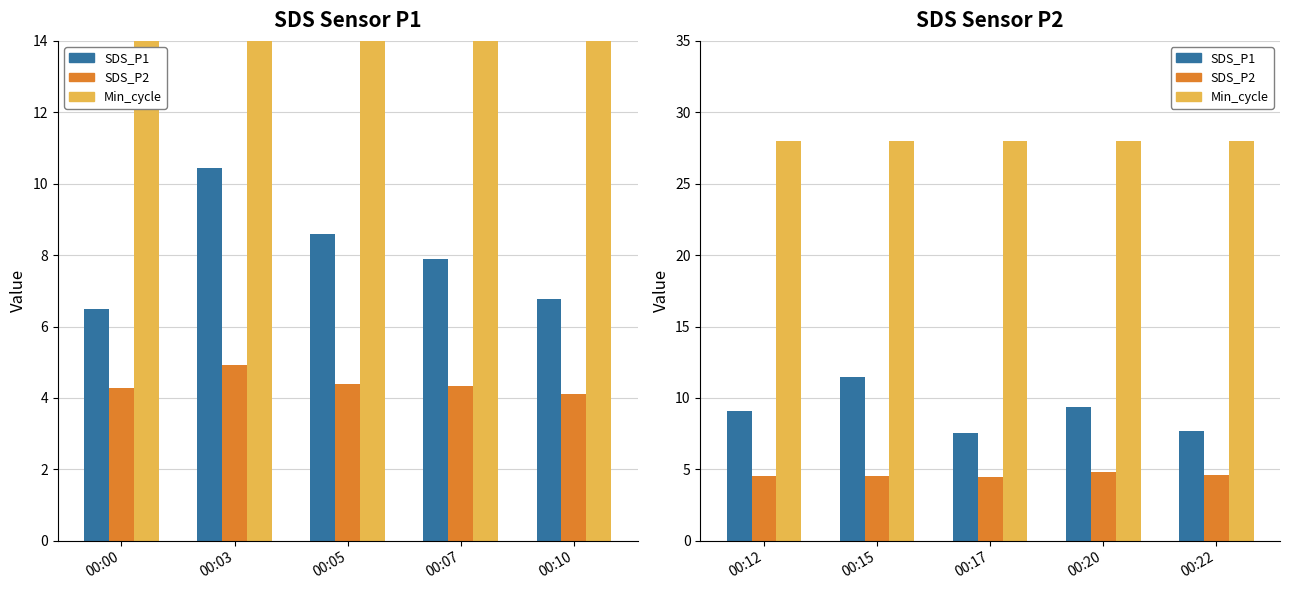

What is the value of the Min_cycle bar at the 2nd from the left?

28.0